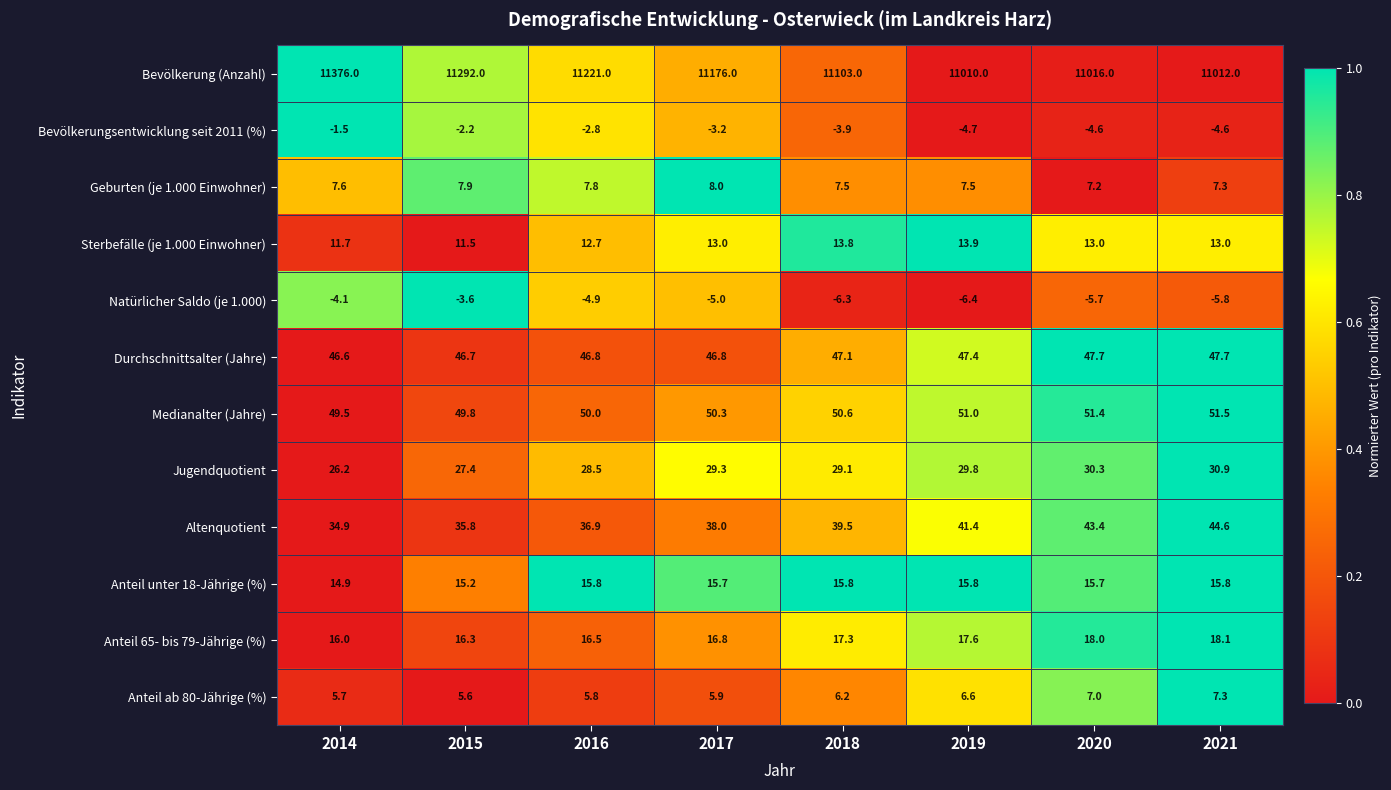

Which series changed the most between 2015 and 2020?

Bevölkerung (Anzahl)